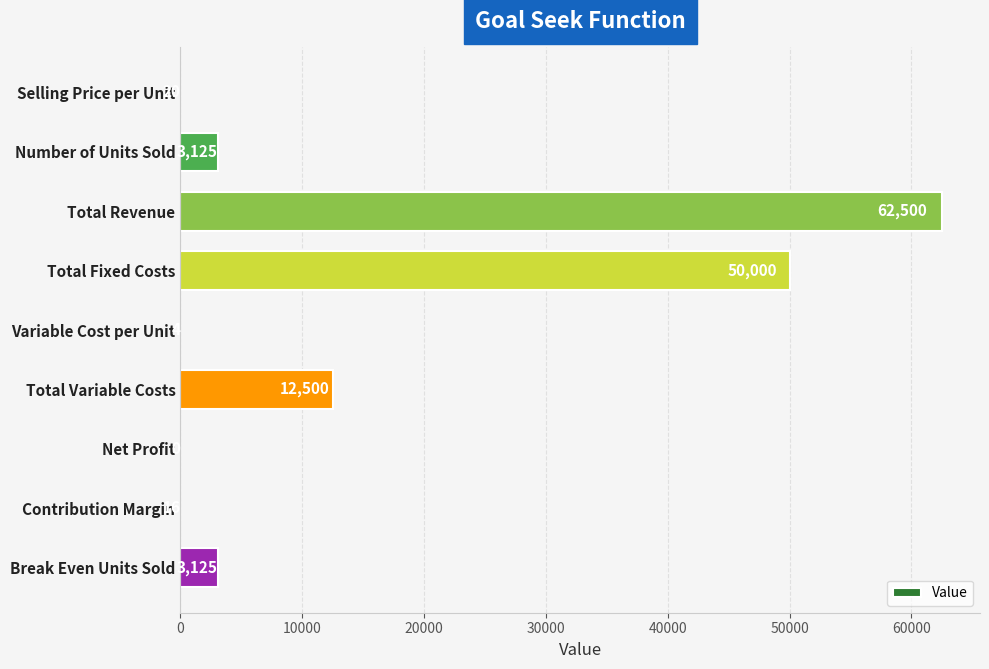

Which category has the highest value across all series?

Total Revenue